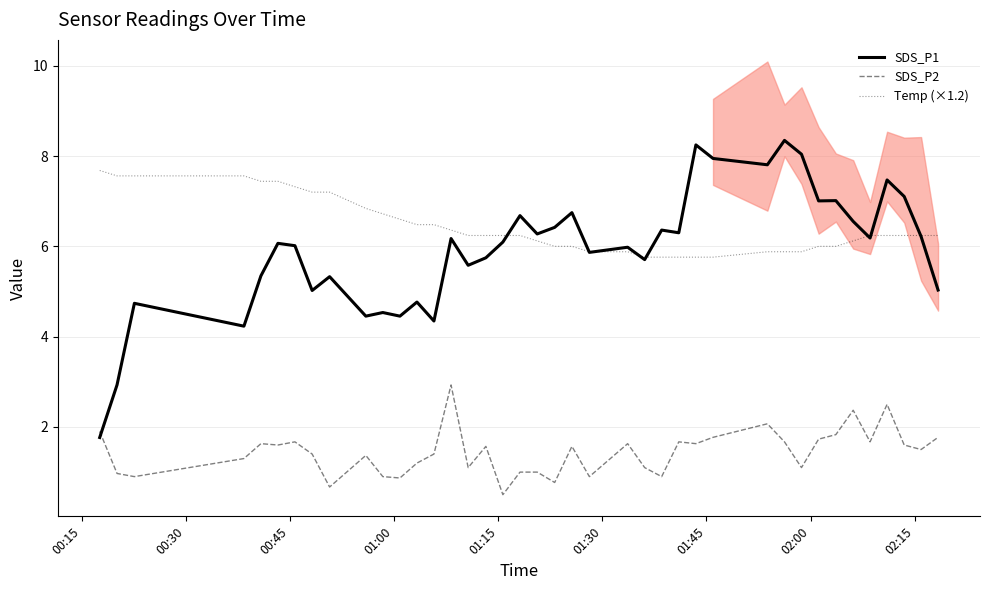

True or false: Temp (×1.2) and SDS_P2 intersect in this chart.

False